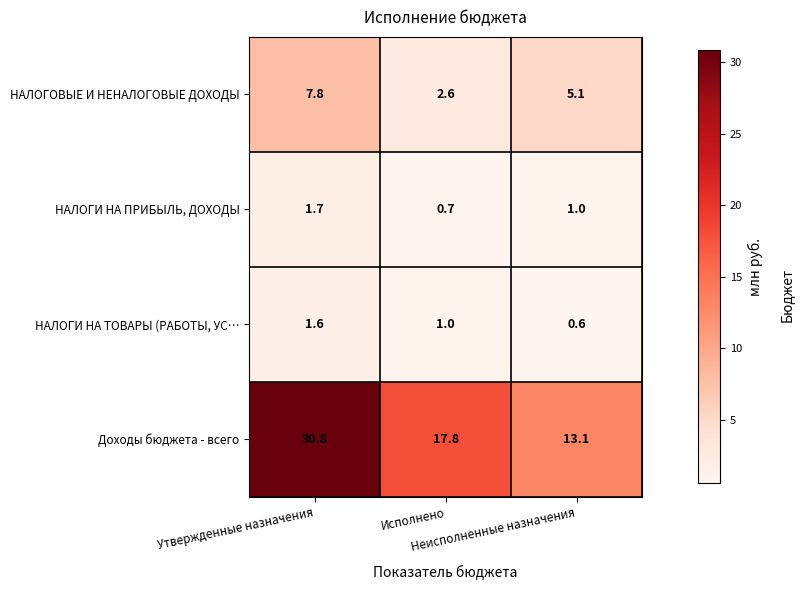

What is the average value of the НАЛОГОВЫЕ И НЕНАЛОГОВЫЕ ДОХОДЫ series?

5.2